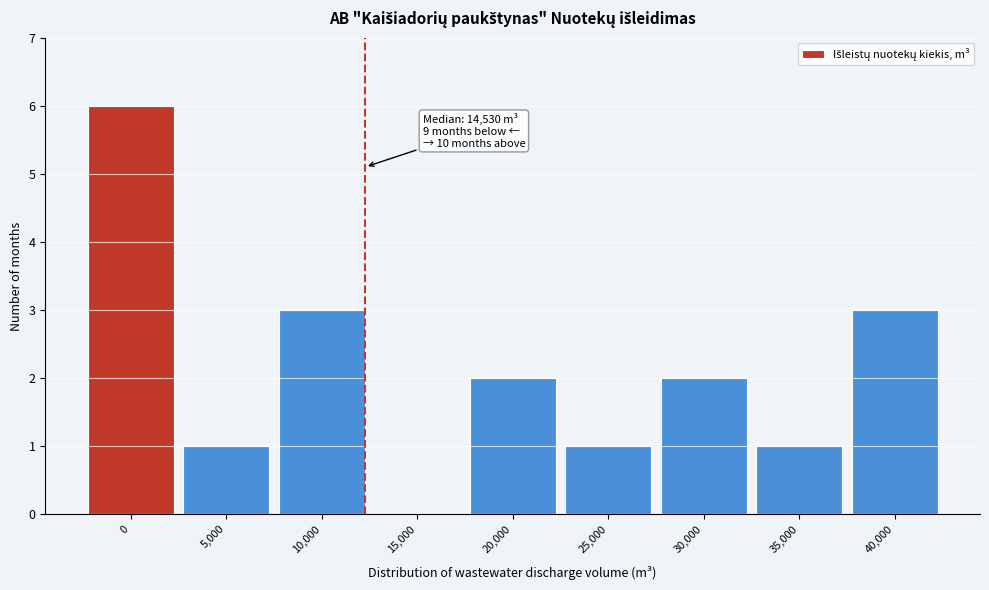

Reading right to left, list all the values displayed in this chart.

40,000=3	35,000=1	30,000=2	25,000=1	20,000=2	15,000=0	10,000=3	5,000=1	0=6